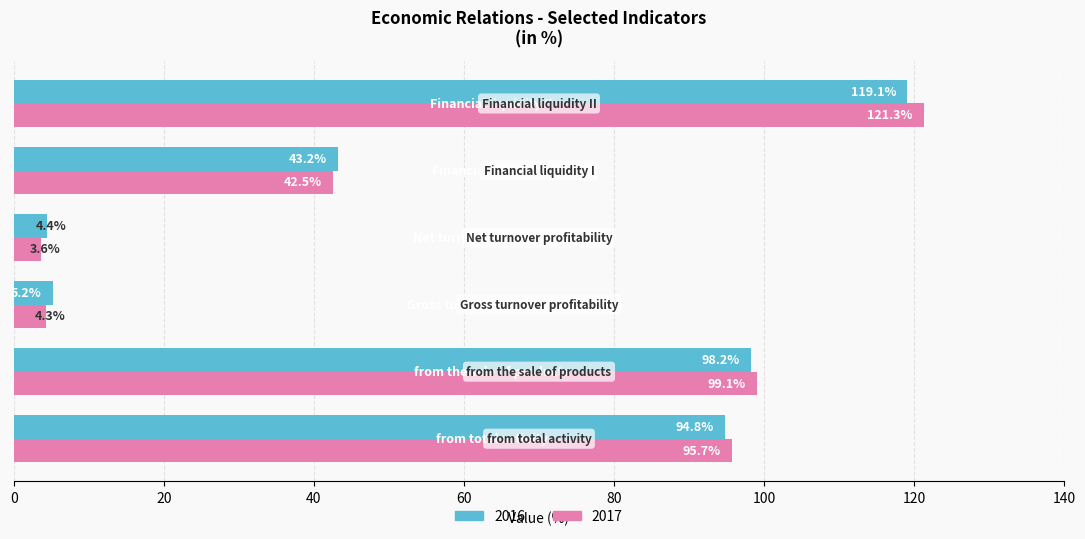

Which series has the largest range (max minus min)?

2017